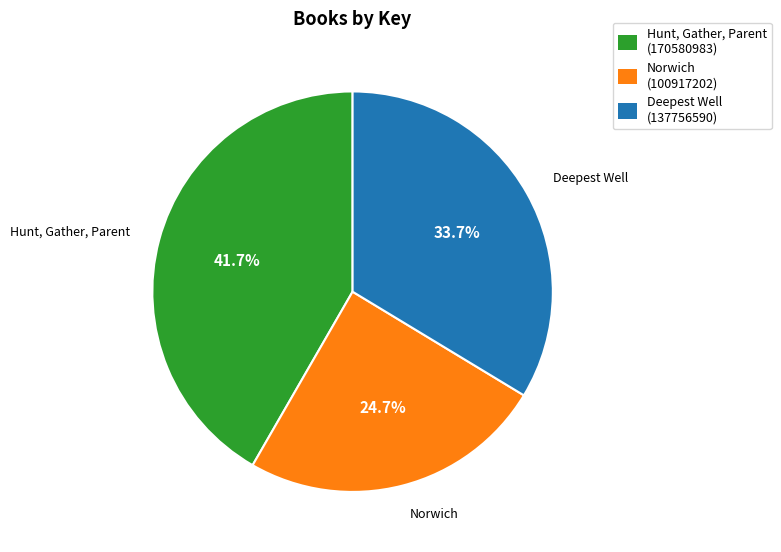

Combined, what portion of the pie is Hunt, Gather, Parent and Norwich?

66.3%